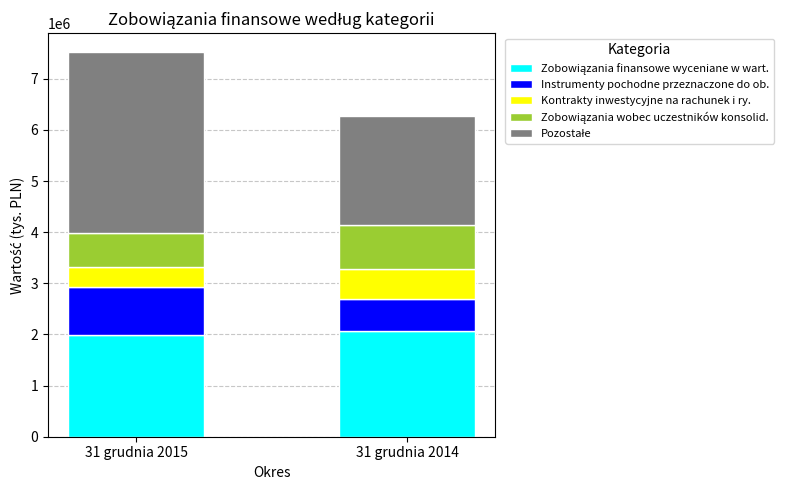

What is the total value across all series at 31 grudnia 2014?

6267479